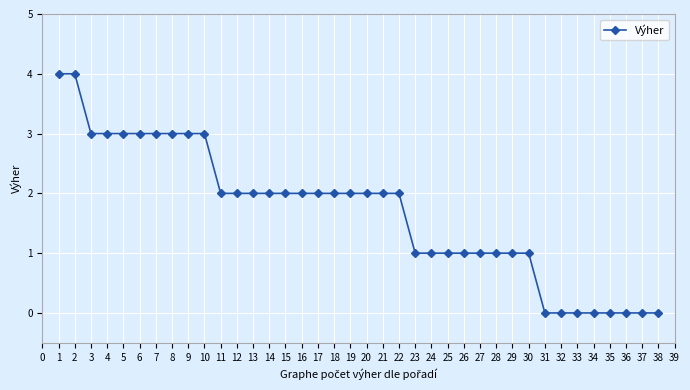

The chart shows a value of 0 at 34. True or false?

True